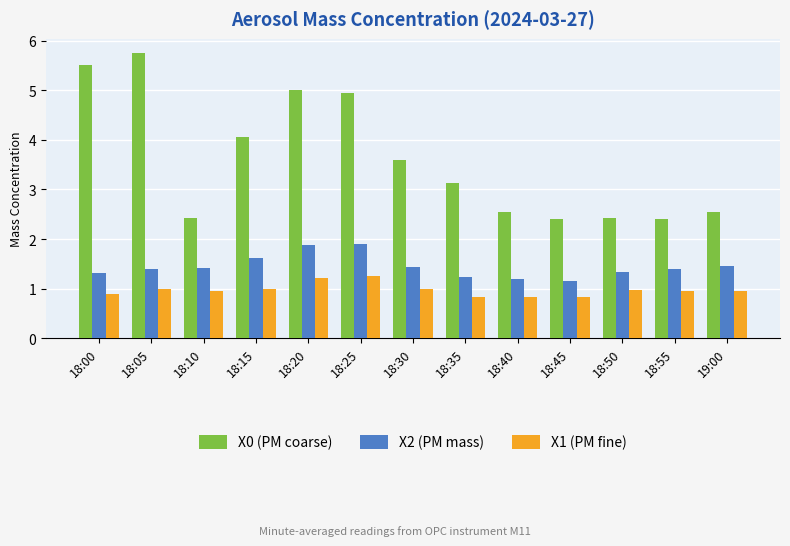

What is the difference between the X0 (PM coarse) values at 18:20 and 19:00?

2.5